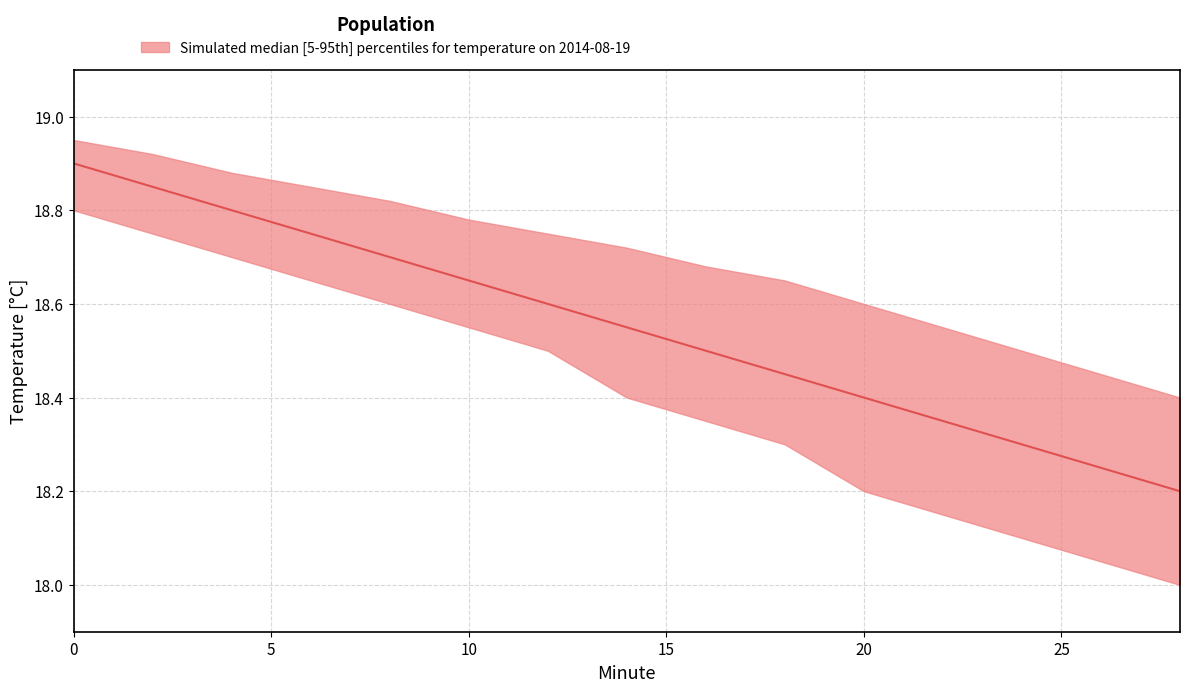

What is the average value of the median series?

18.6